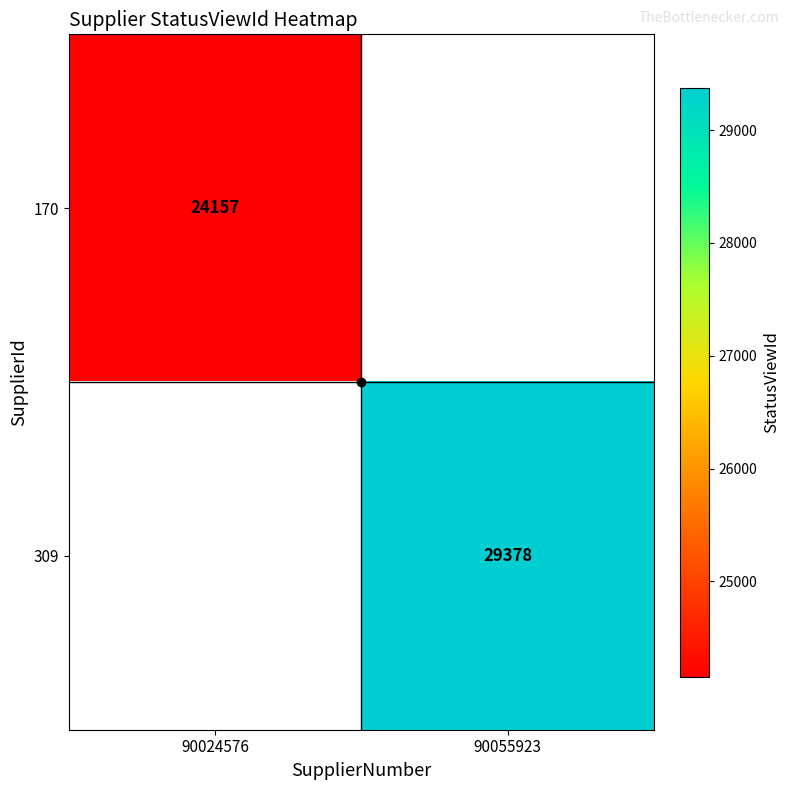

True or false: 170 has a value of 10316 at 90024576.

False